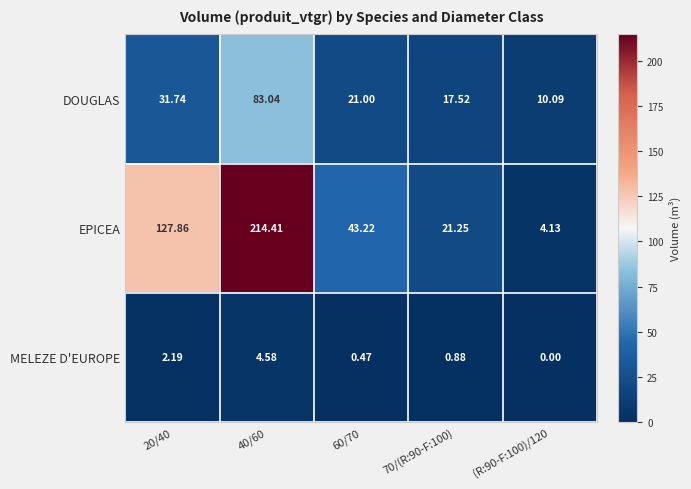

What is the greatest value displayed?

214.4